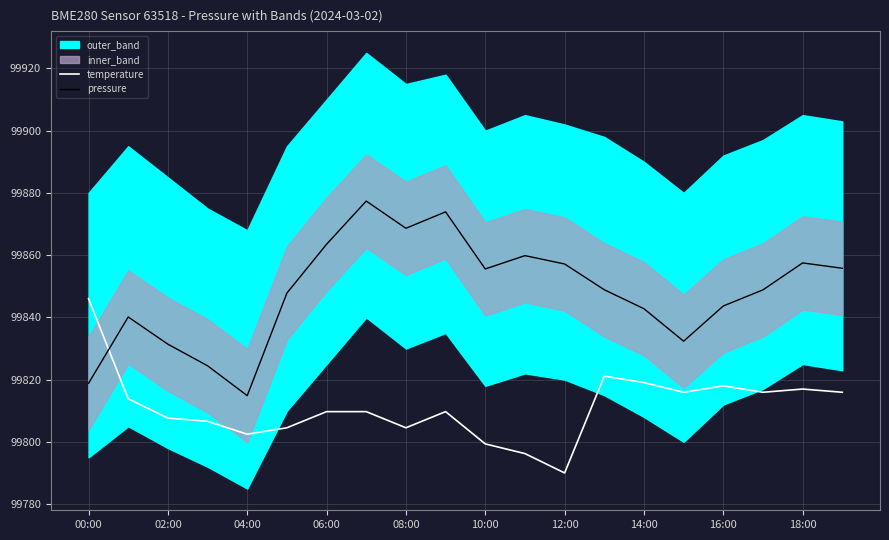

What is the average value of the pressure series?

99848.2